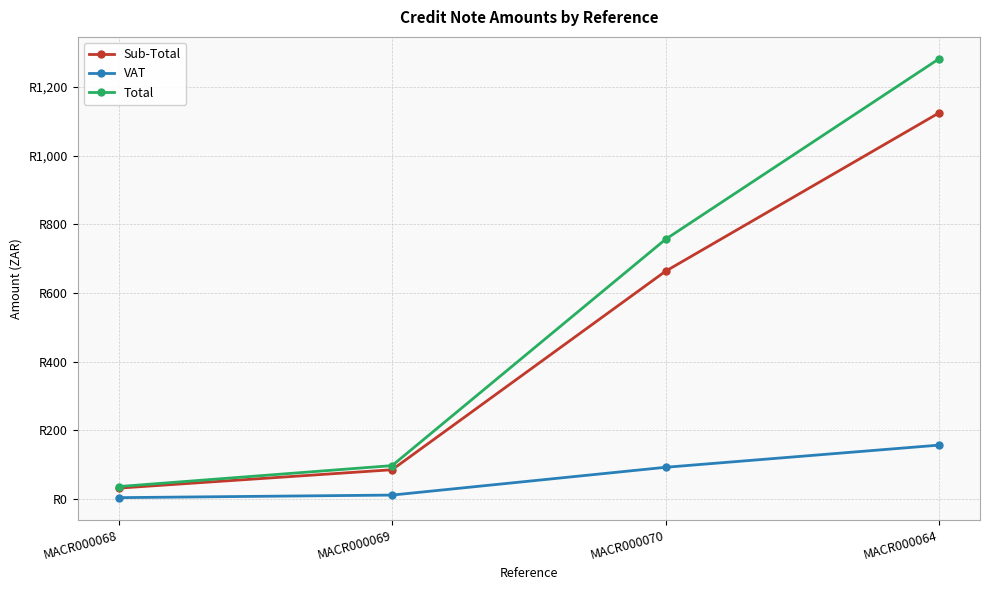

What is the difference between the VAT values at MACR000068 and MACR000069?

7.5